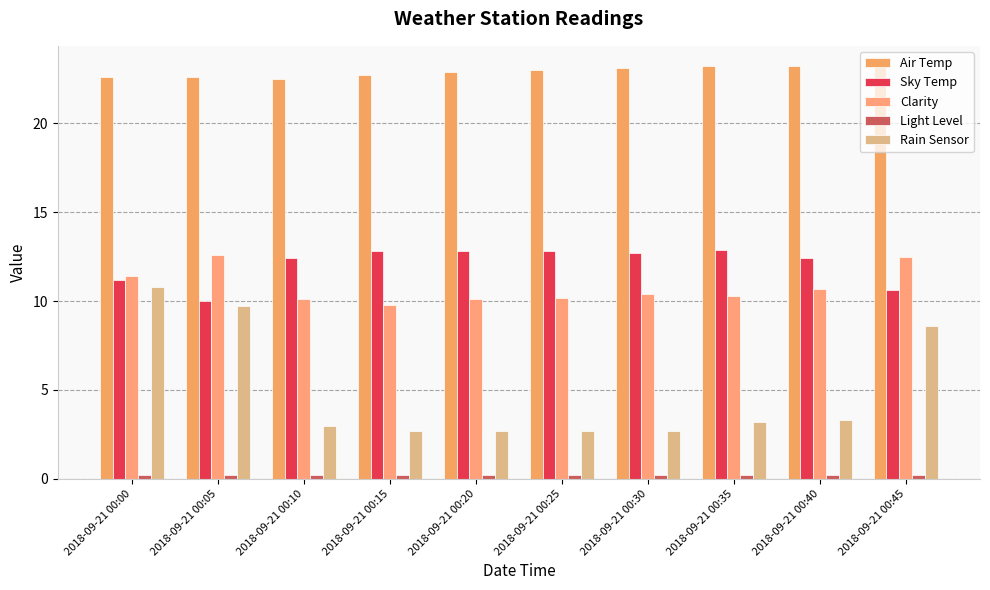

Rank the series by their maximum value, from highest to lowest.

Air Temp, Sky Temp, Clarity, Rain Sensor, Light Level